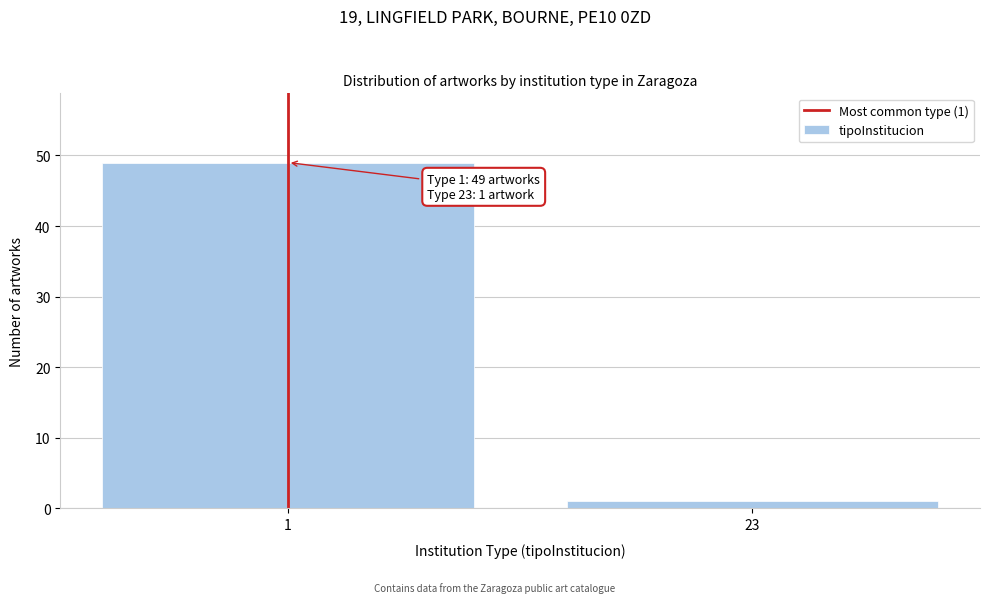

Reading left to right, what are all the values shown in this chart?

49	1